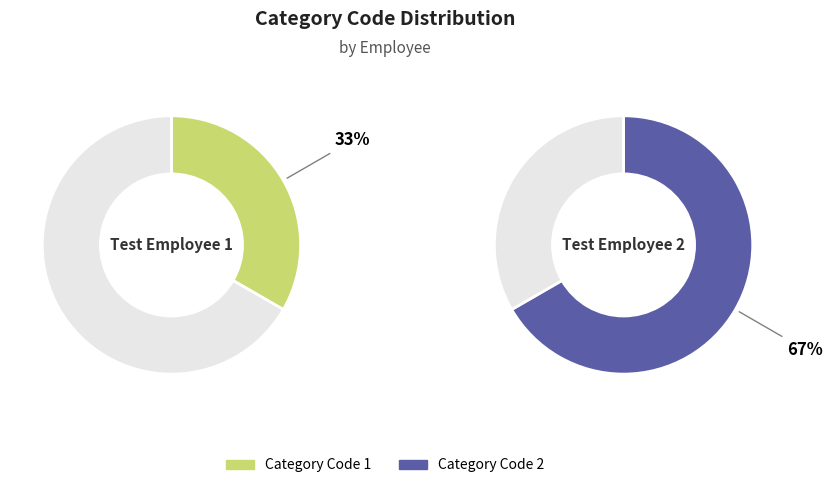

How much of the chart is everything except Test Employee 1?

66.7%